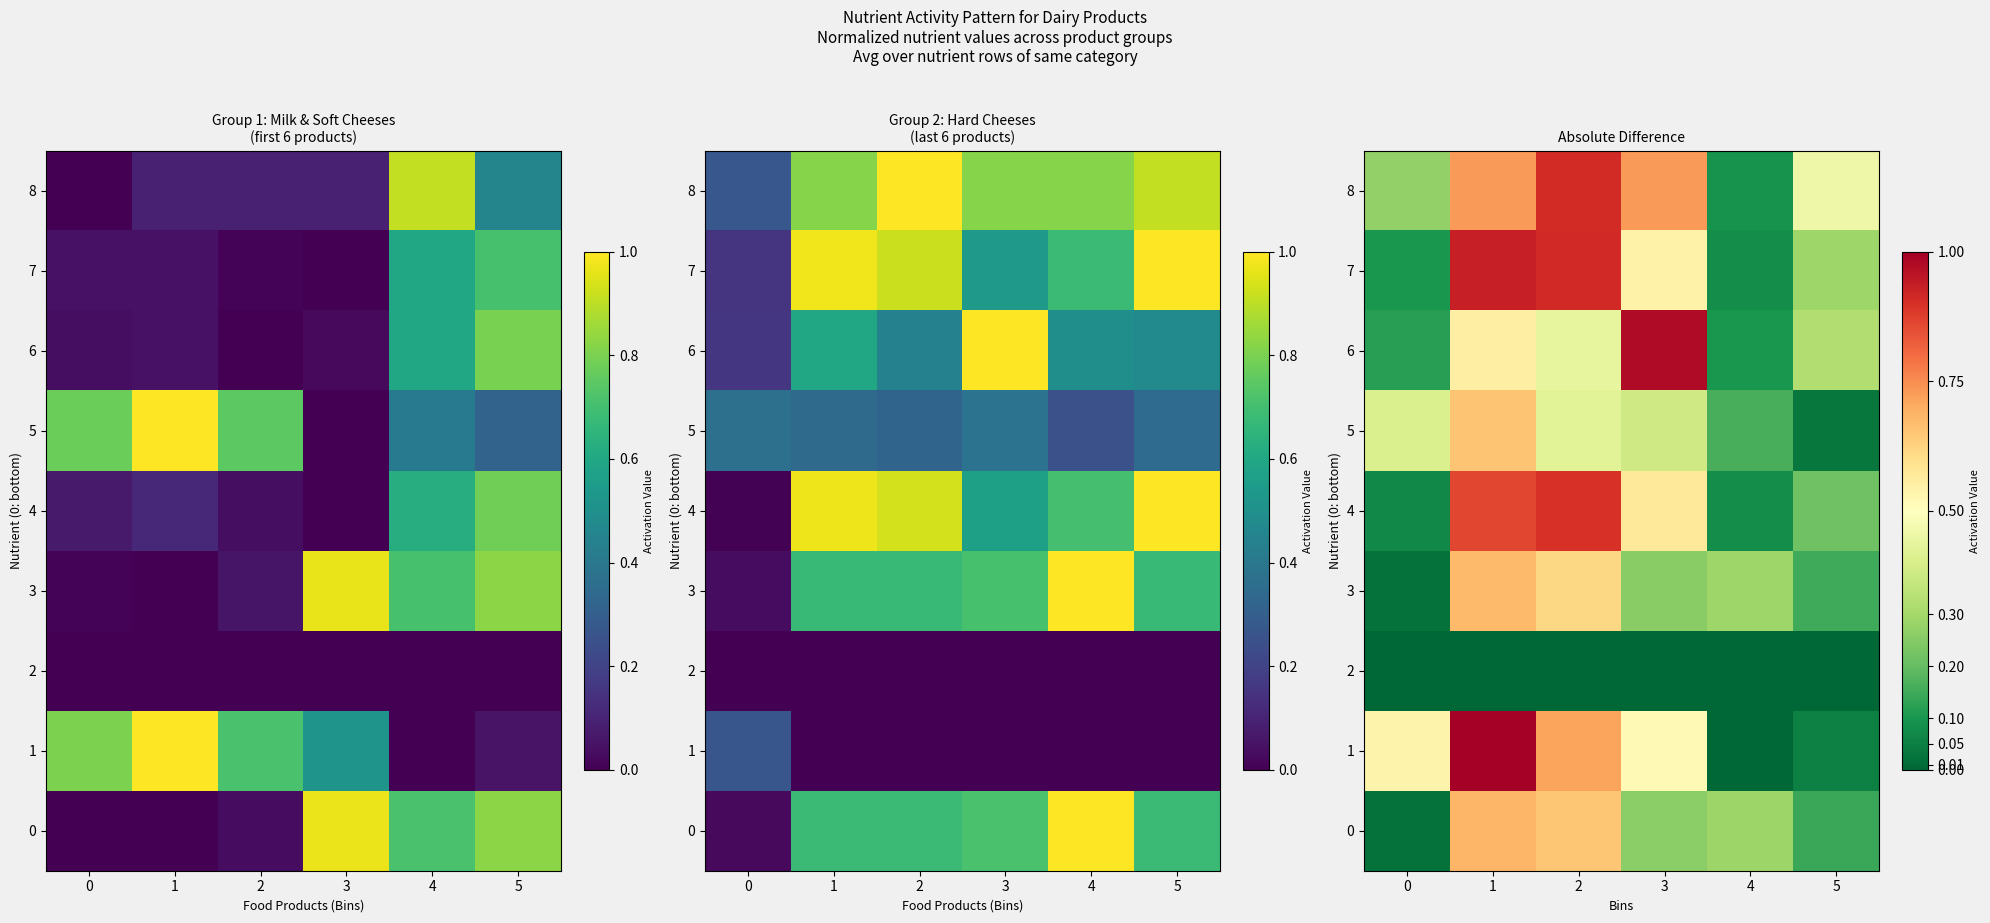

Where is 7 nearest to the value 0?

4